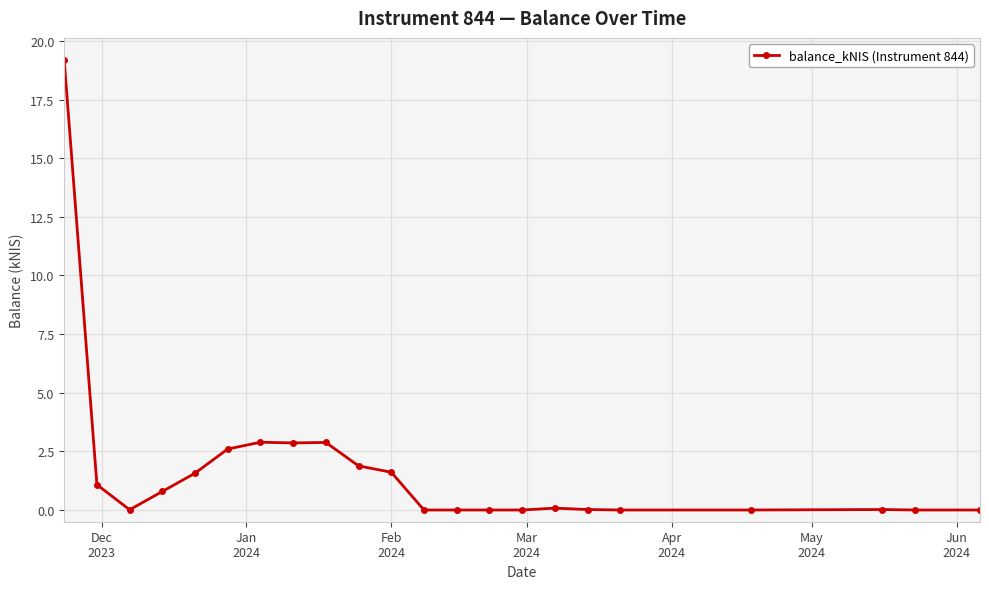

What is the maximum value shown in the chart?

19.2